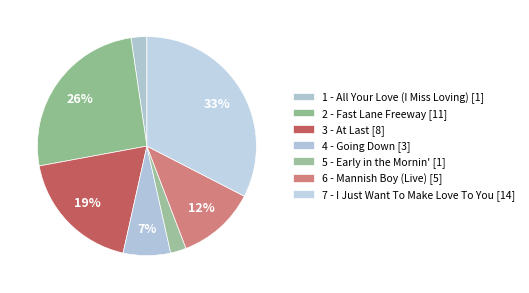

How many segments does this pie chart have?

7